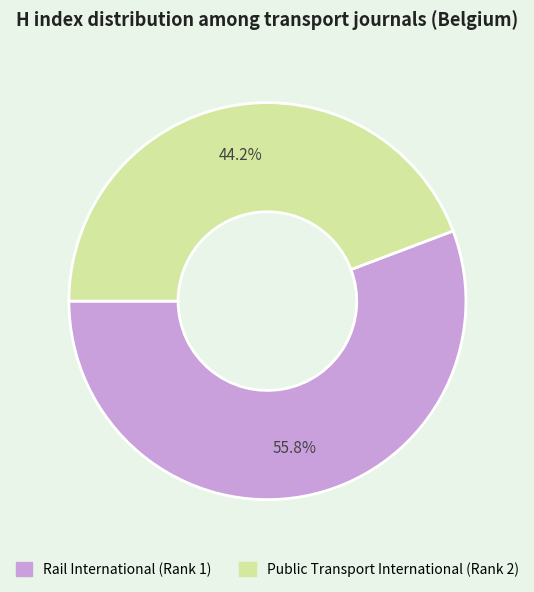

The Rail International (Rank 1) slice represents 56% of the pie. True or false?

True